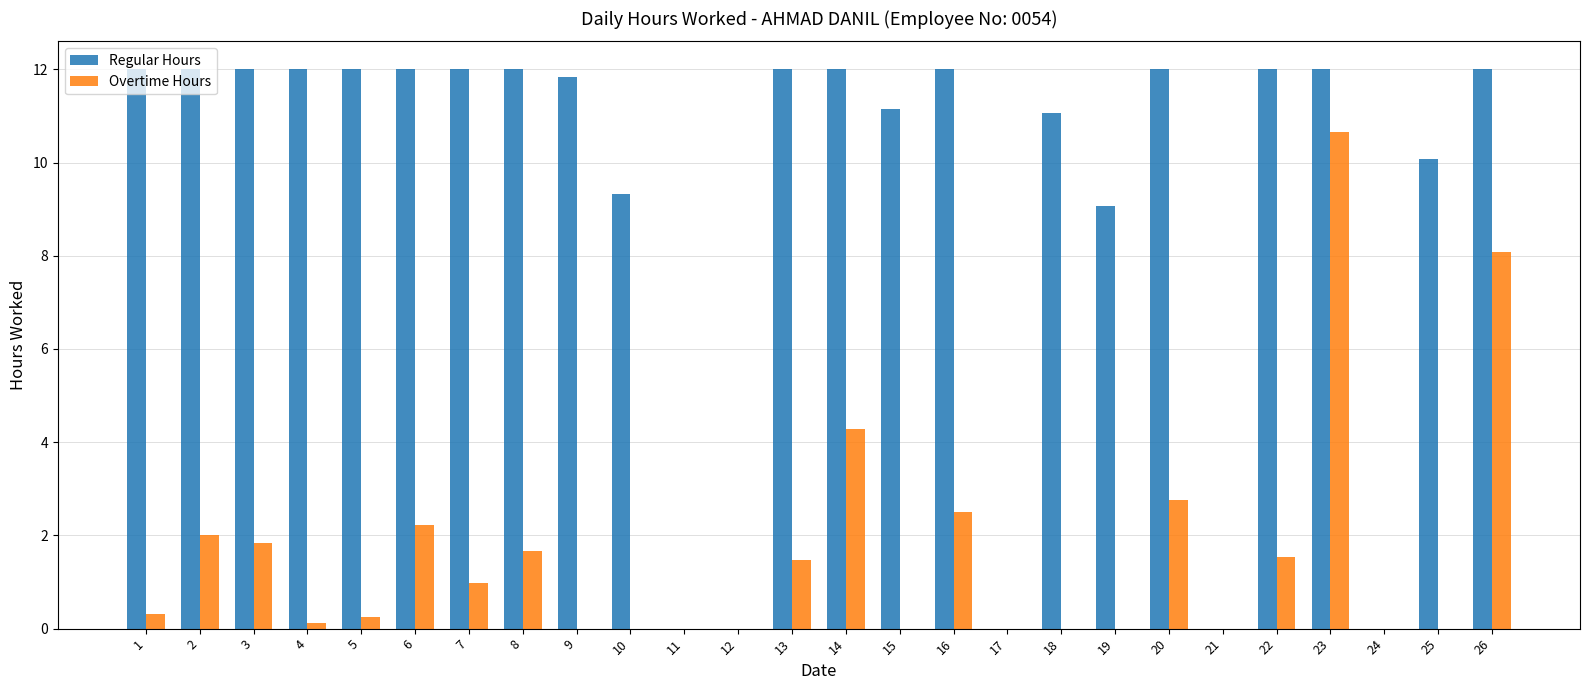

Is it true that Regular Hours equals 12.0 at 13?

True